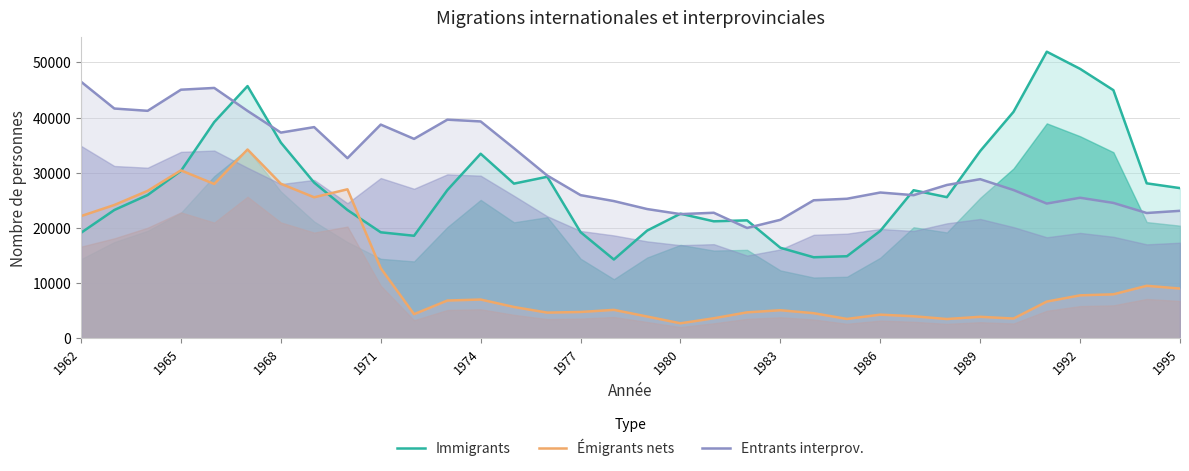

How many categories are shown in the chart?

34